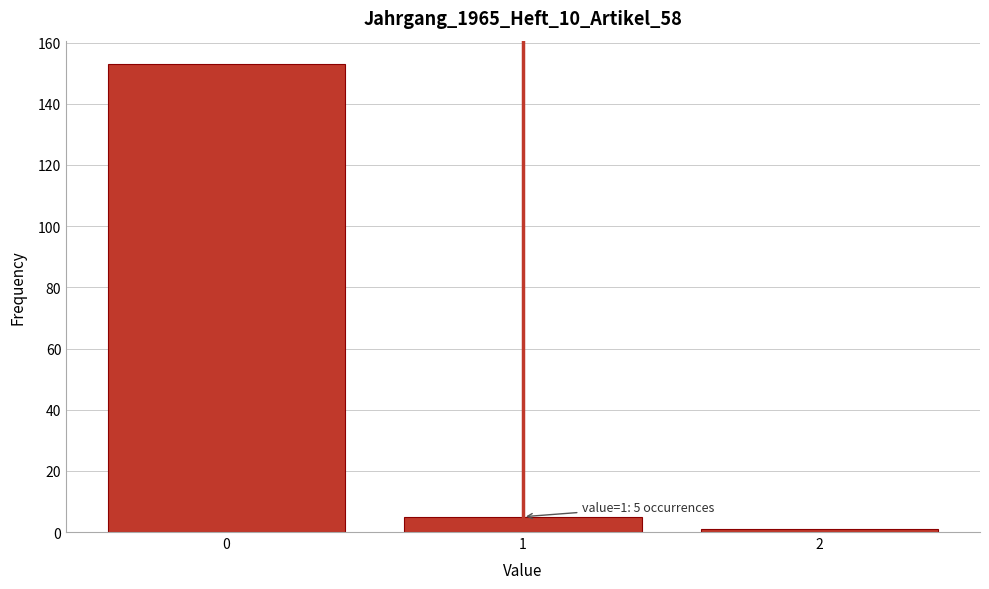

Reading left to right, transcribe all the data shown in this chart.

0=153	1=5	2=1